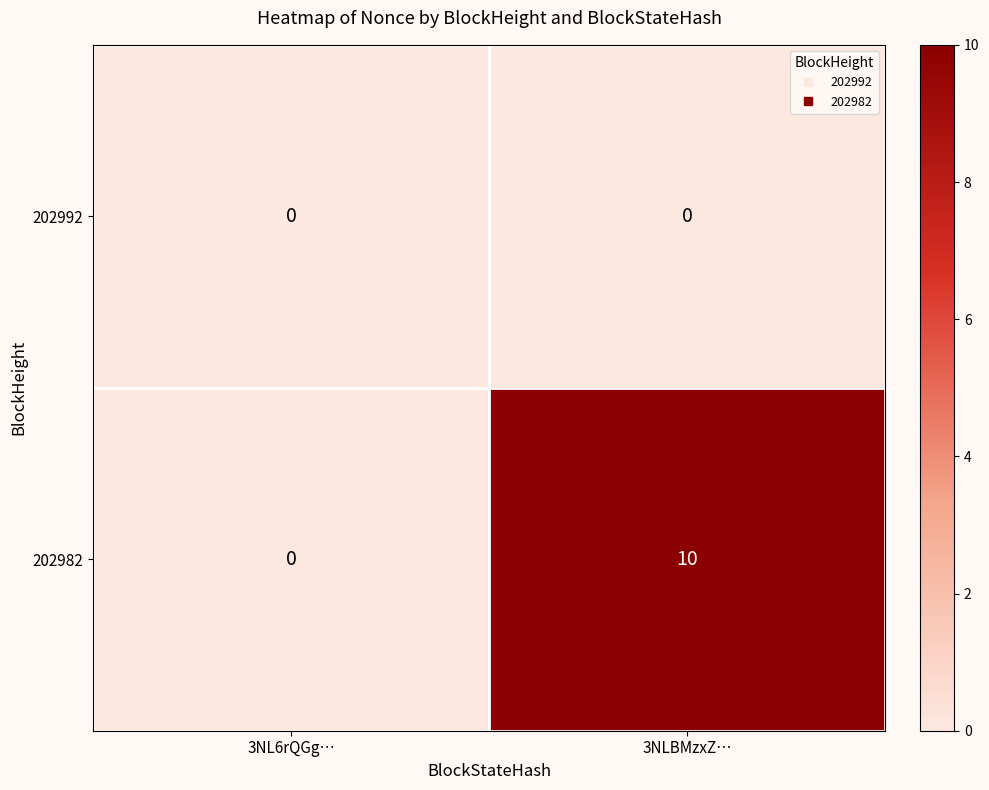

At which category is the sum across all series the highest?

3NLBMzxZ…